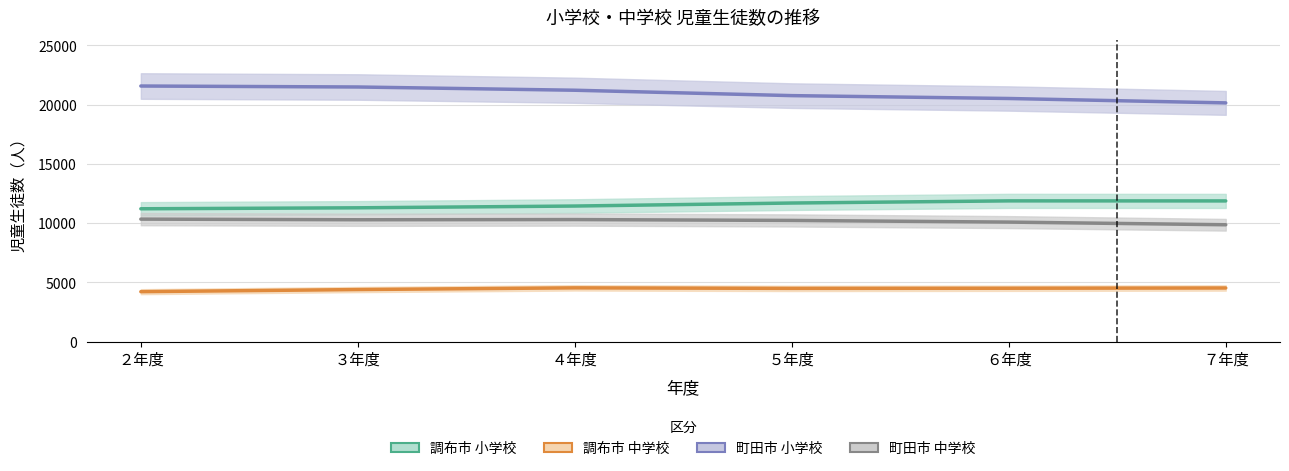

Does the chart have visible grid lines?

Yes